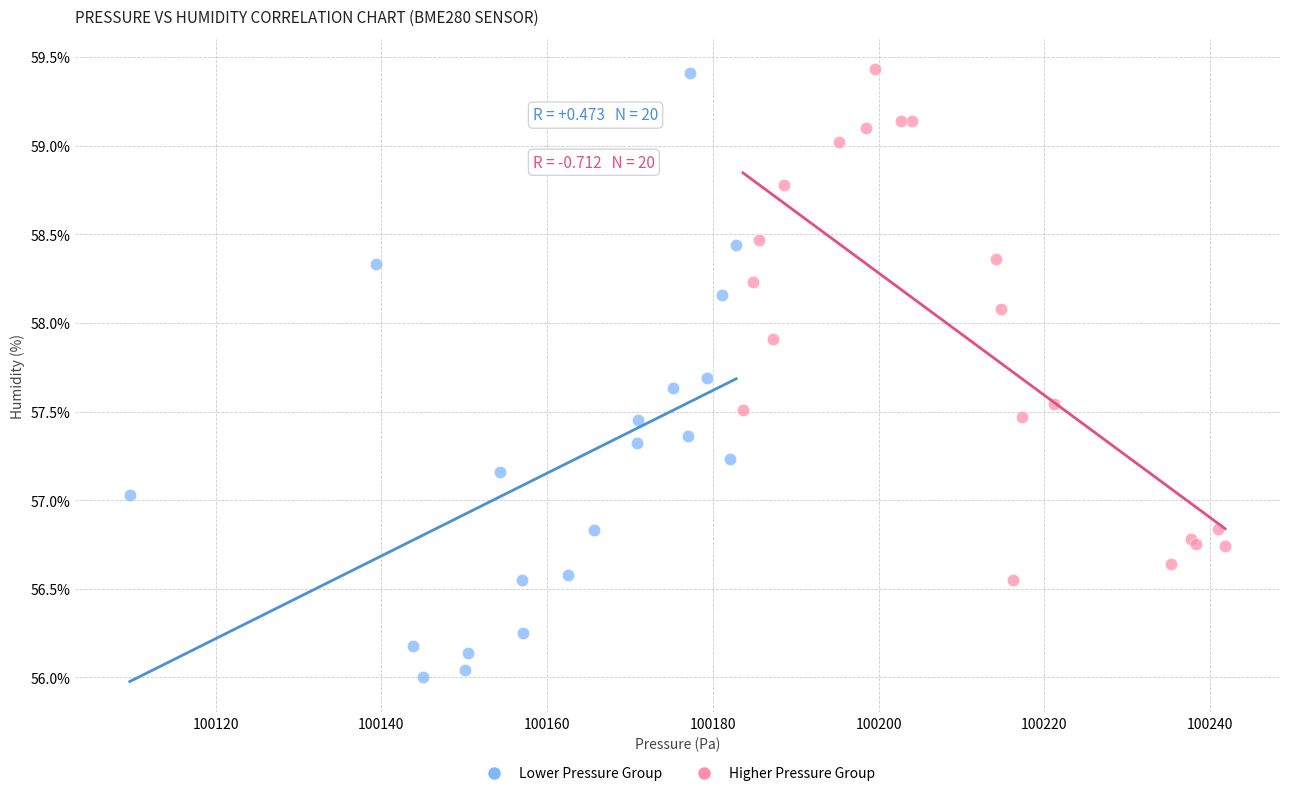

Which series reaches the minimum Y coordinate?

Lower Pressure Group